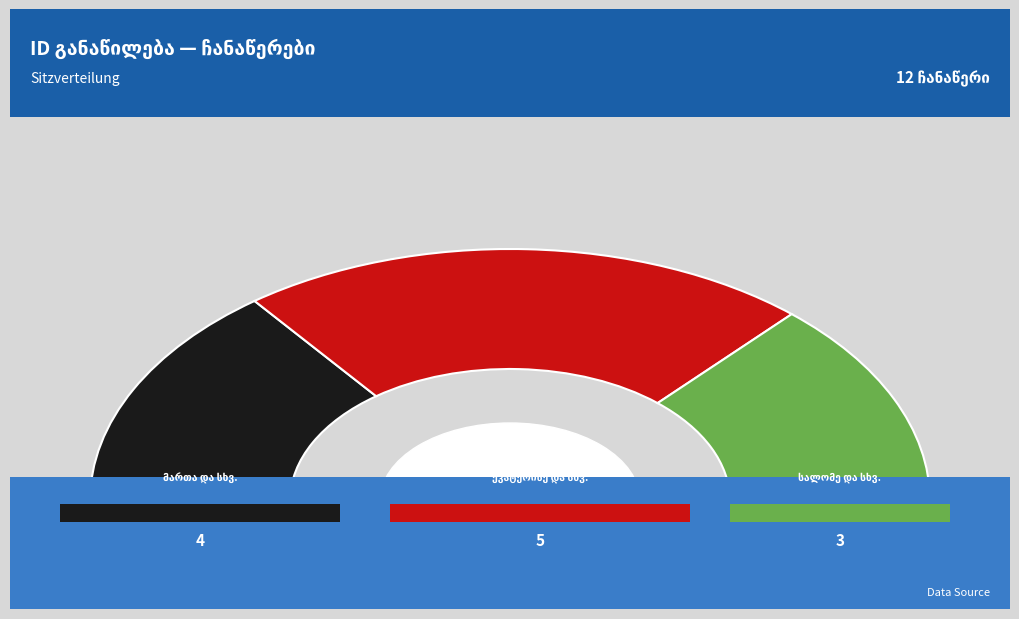

True or false: იასონ მიქიაშვილი accounts for 4% of the total.

False